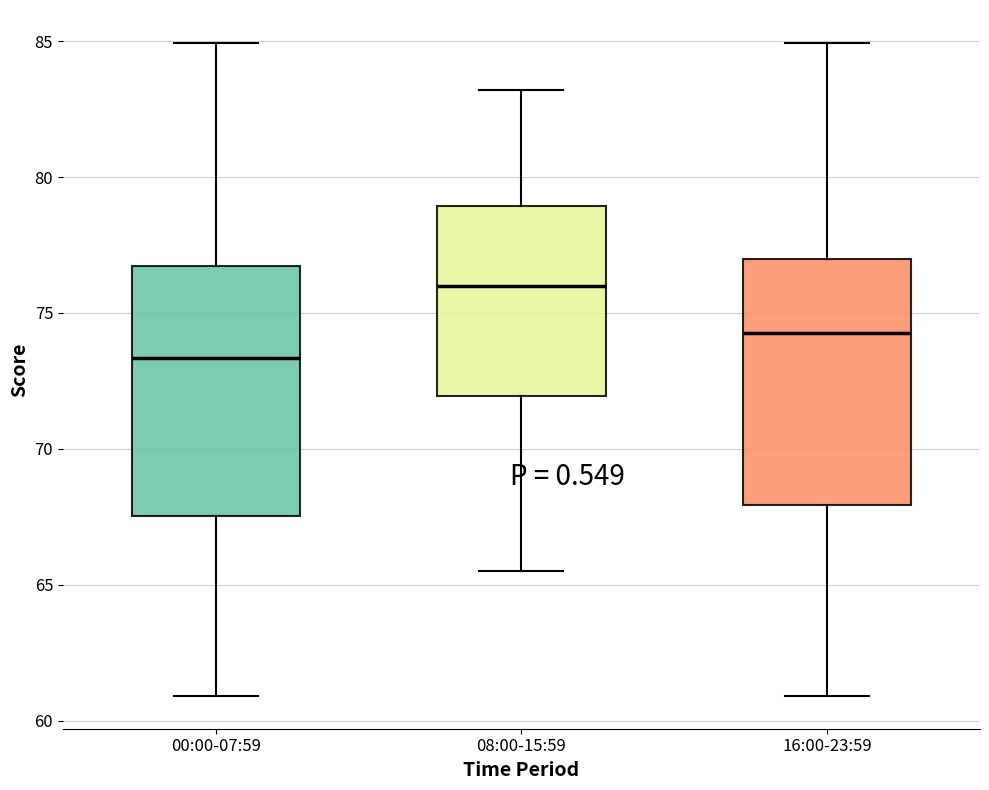

Reading left to right, read every box against the y-axis: the position of its median line, the range the box covers, and the ends of its whiskers. The values are not printed on the chart, so give them approximately, as read against the axis.

00:00-07:59: median 73.5, box 67.5 to 76.5, whiskers 61.0 to 85.0
08:00-15:59: median 76.0, box 72.0 to 79.0, whiskers 65.5 to 83.0
16:00-23:59: median 74.5, box 68.0 to 77.0, whiskers 61.0 to 85.0